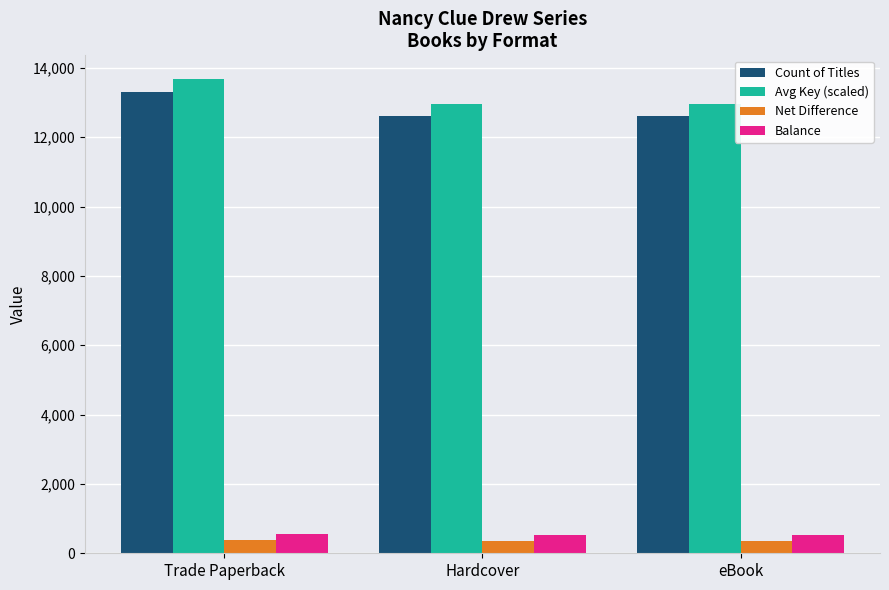

How many Balance values are between 540 and 570?

3